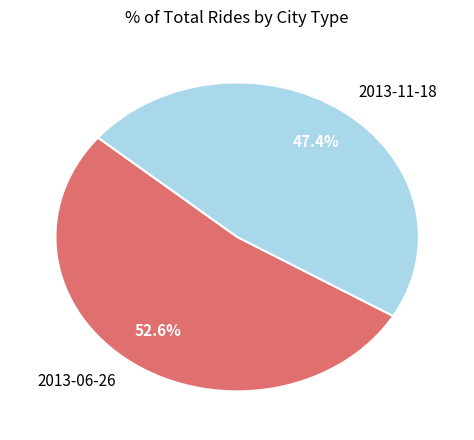

Which slice is the largest?

2013-06-26